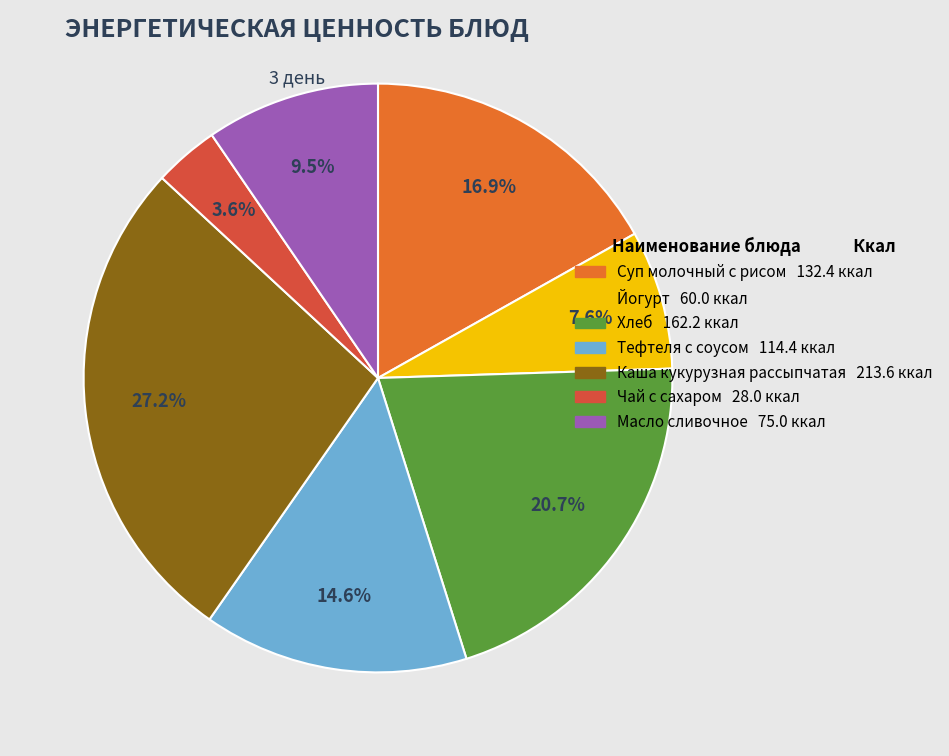

Is the sum of Чай с сахаром and Масло сливочное greater than half?

No